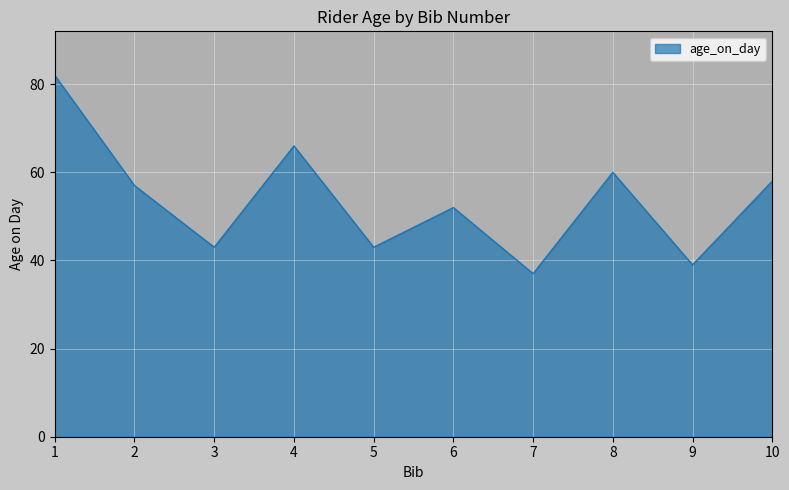

Between 9 and 4, which is larger?

4